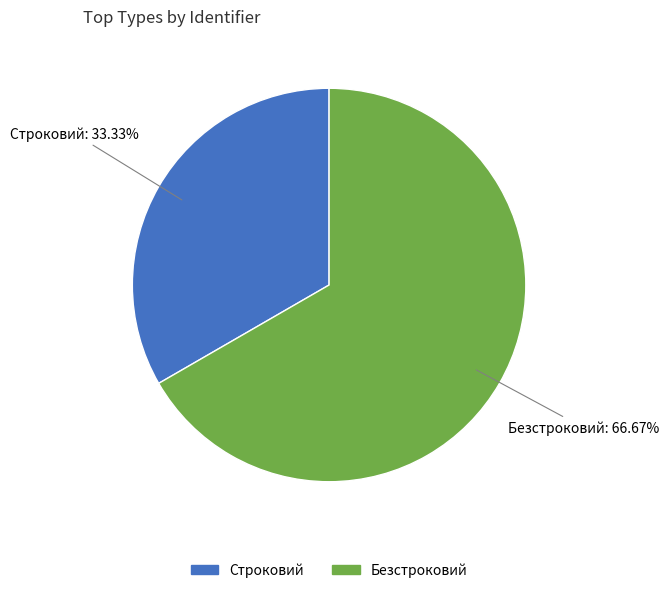

To the nearest percent, what is the difference between the Строковий and Безстроковий slice percentages?

33%